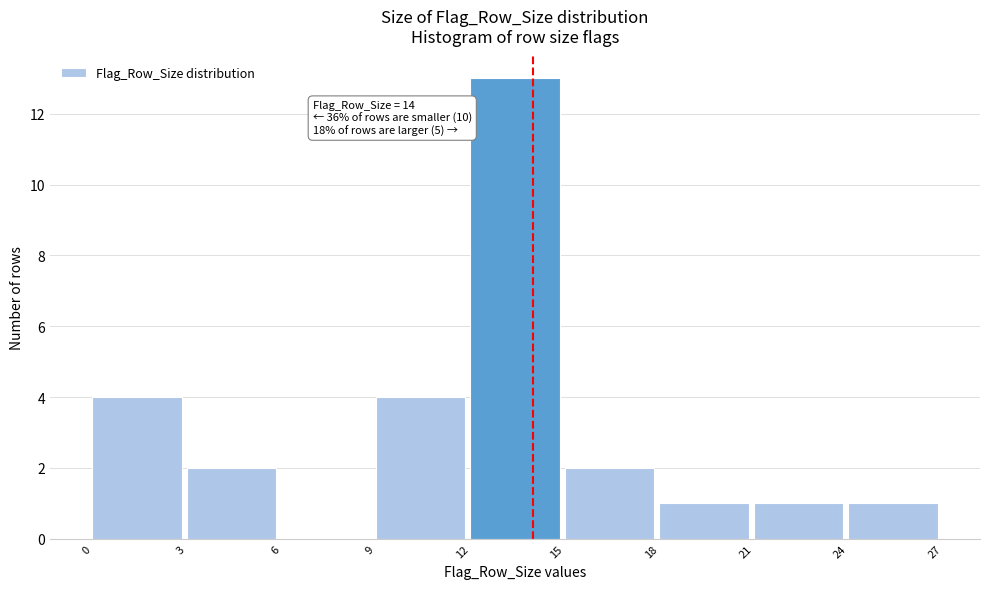

Over which range of the x-axis is the bar tallest?

12 to 15